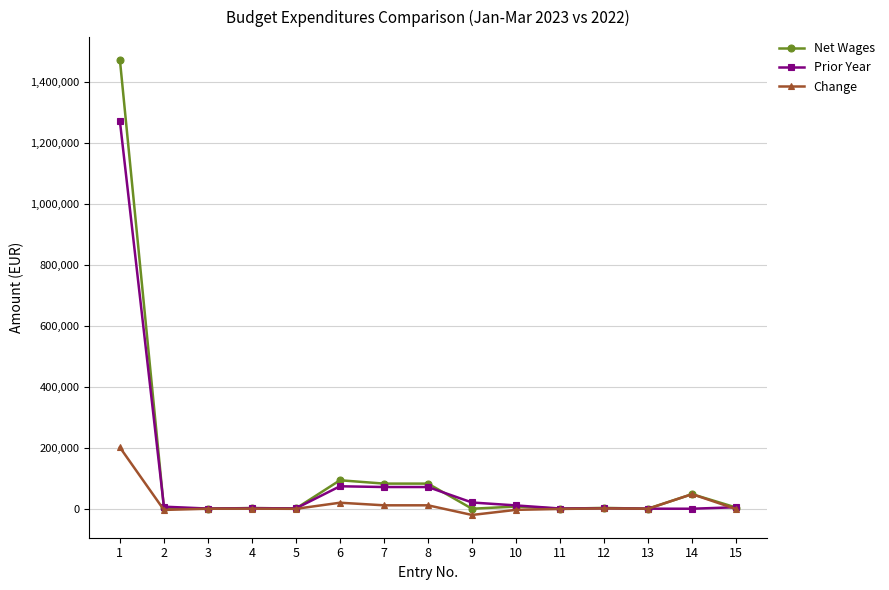

Count the number of data series in this chart.

3